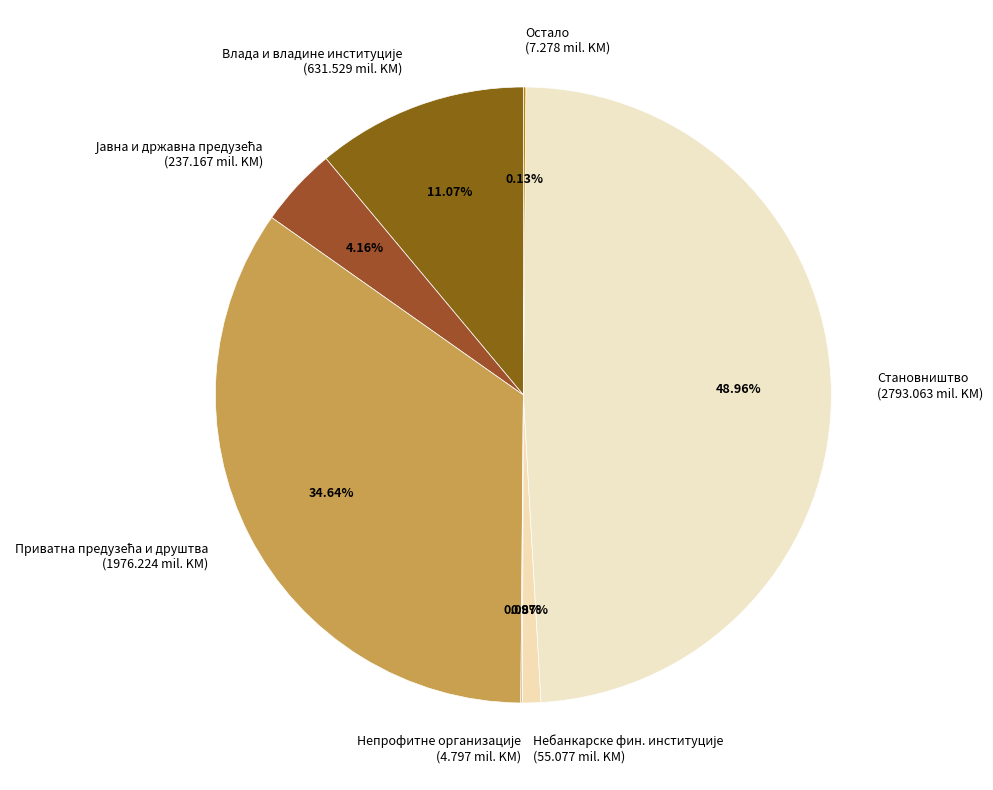

Is there a majority slice in this chart?

No